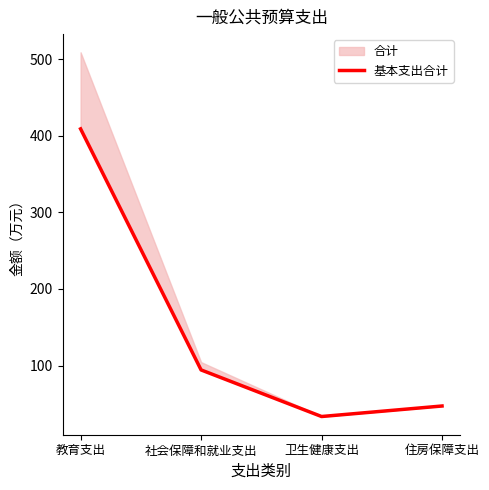

What is the average value?

145.9